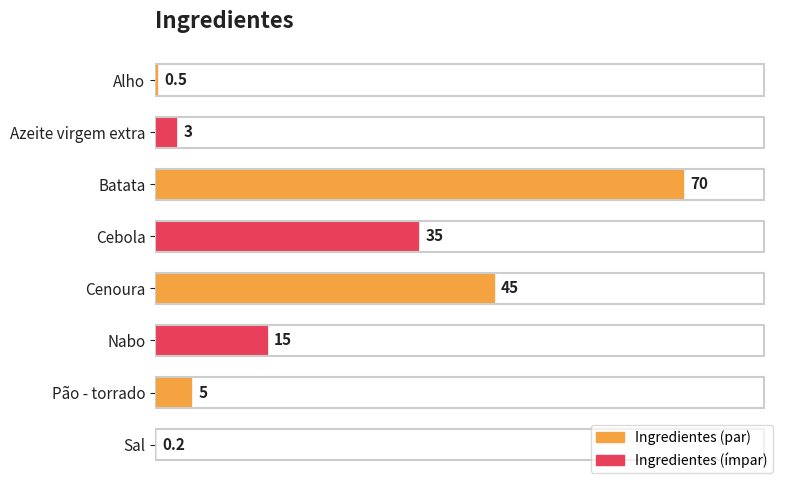

What is the maximum value shown in the chart?

70.0